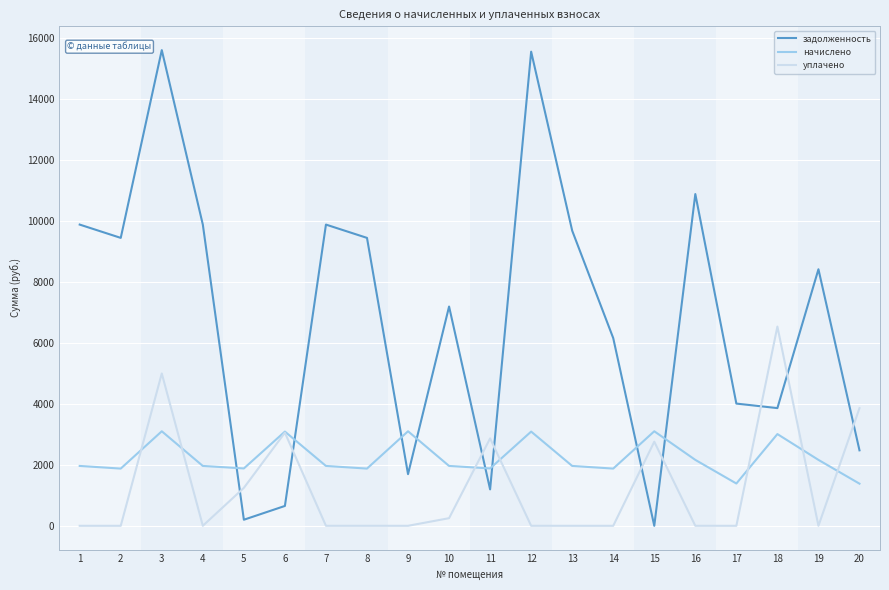

How many times do уплачено and задолженность cross each other?

9